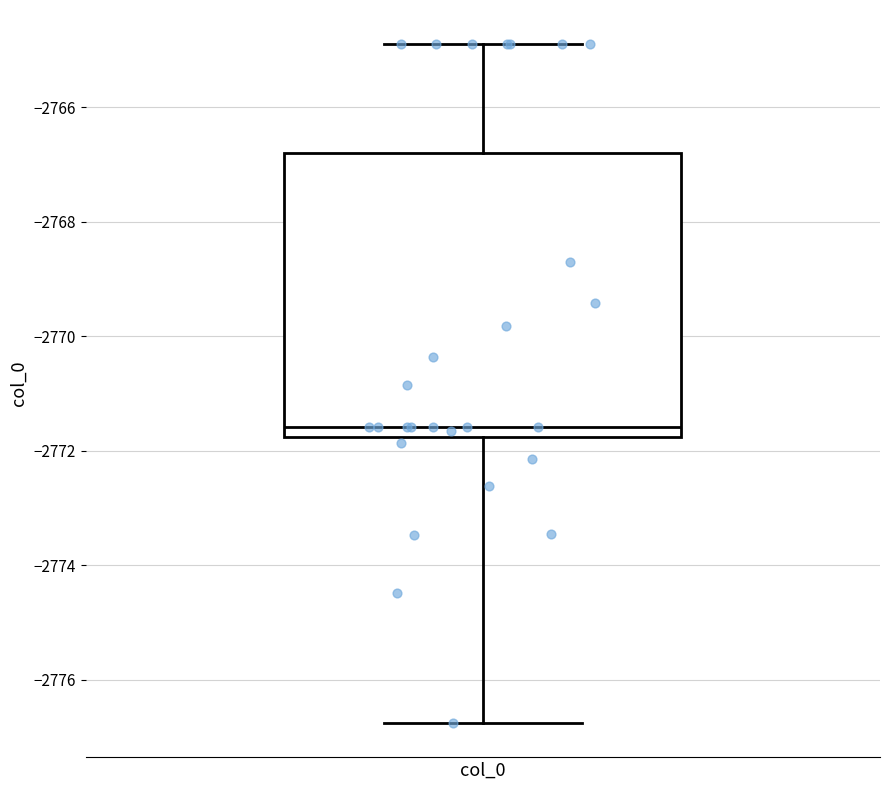

Where is the upper edge of the box for col_0 on the y-axis? The values are not printed on the chart, so give them approximately, as read against the axis.

-2766.8